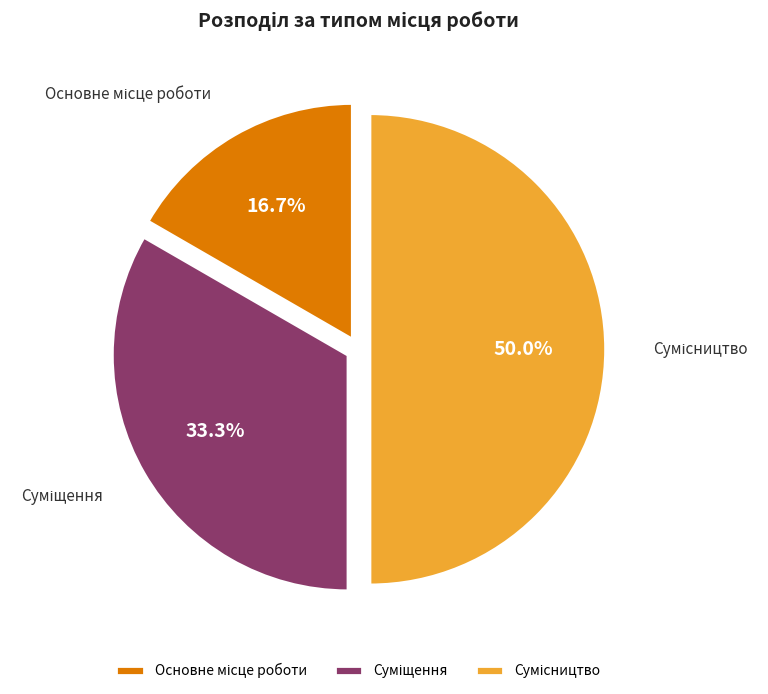

The Сумісництво slice represents 64% of the pie. True or false?

False